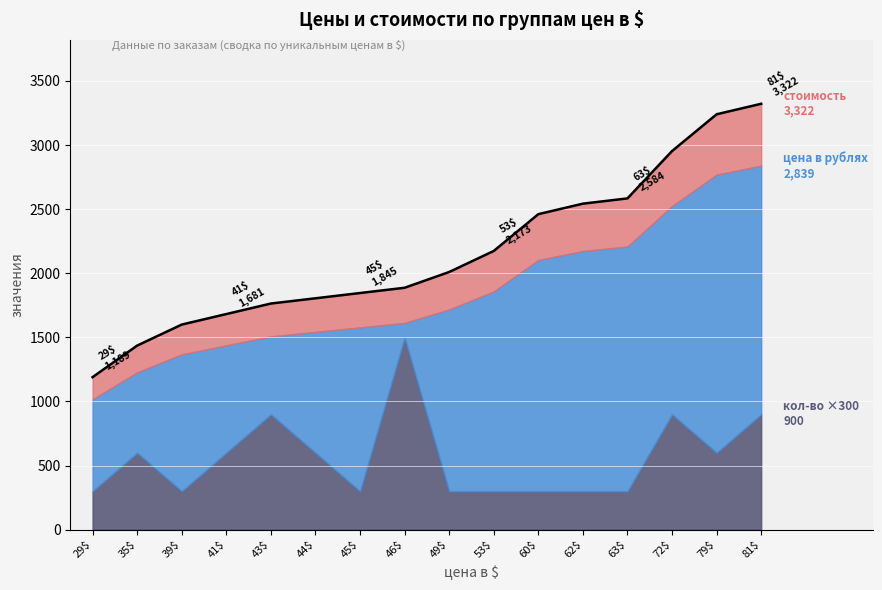

What is the value of the стоимость point at the 5th from the left?

1763.4